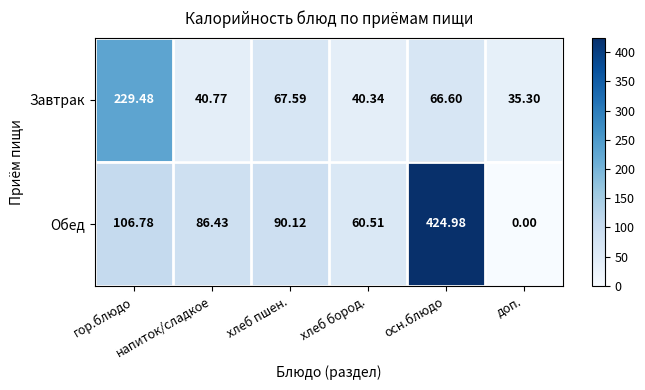

Which series has the largest range (max minus min)?

Обед